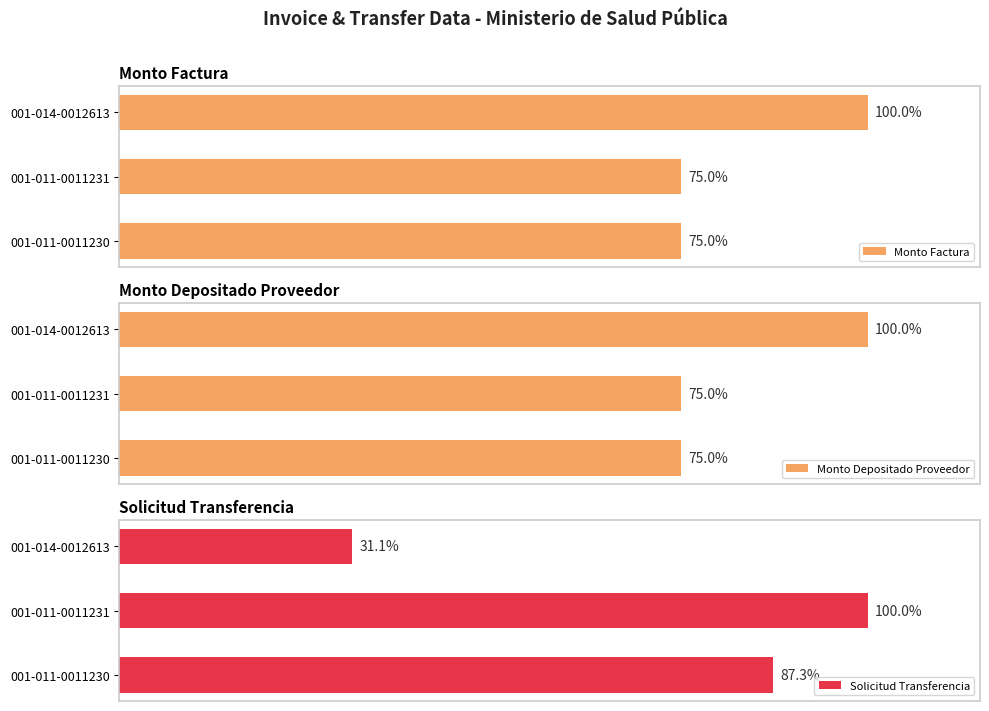

At which label does Monto Factura reach its peak?

001-014-0012613